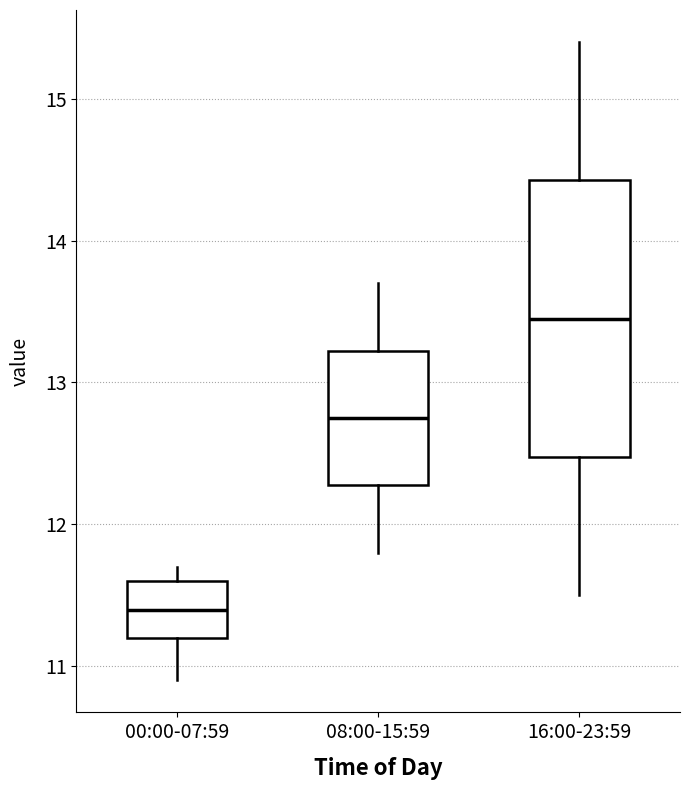

Which box is the tallest, from its lower edge to its upper edge?

16:00-23:59